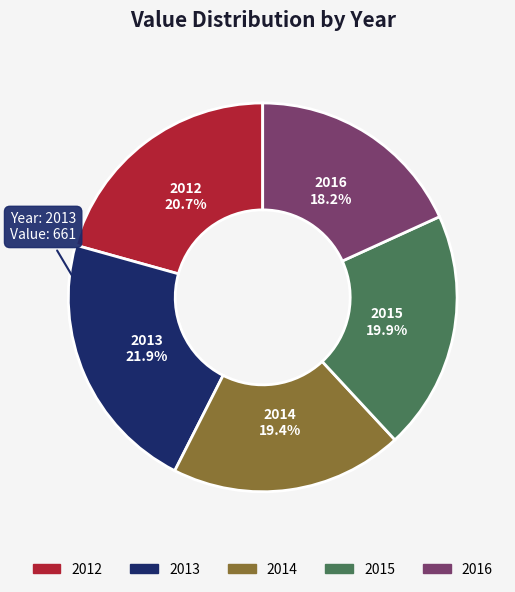

How many slices are in this pie chart?

5